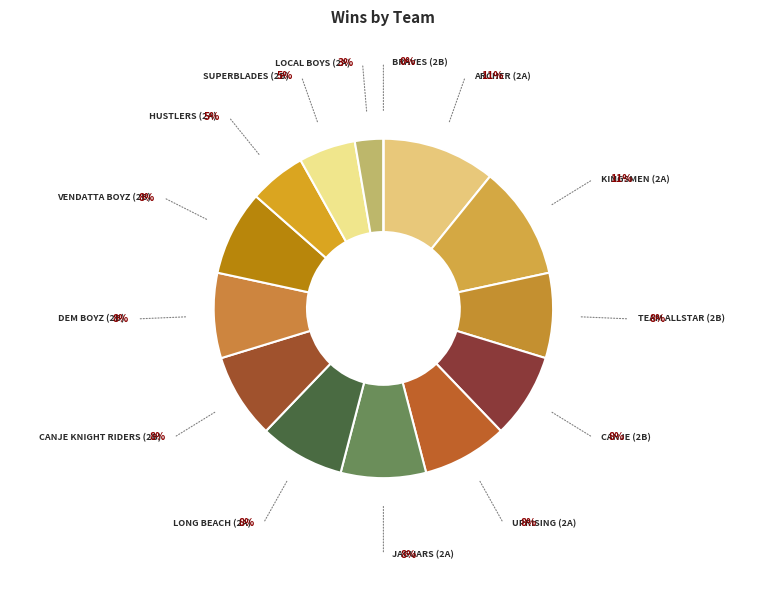

Which category has the biggest portion of the pie?

ARCHER (2A)